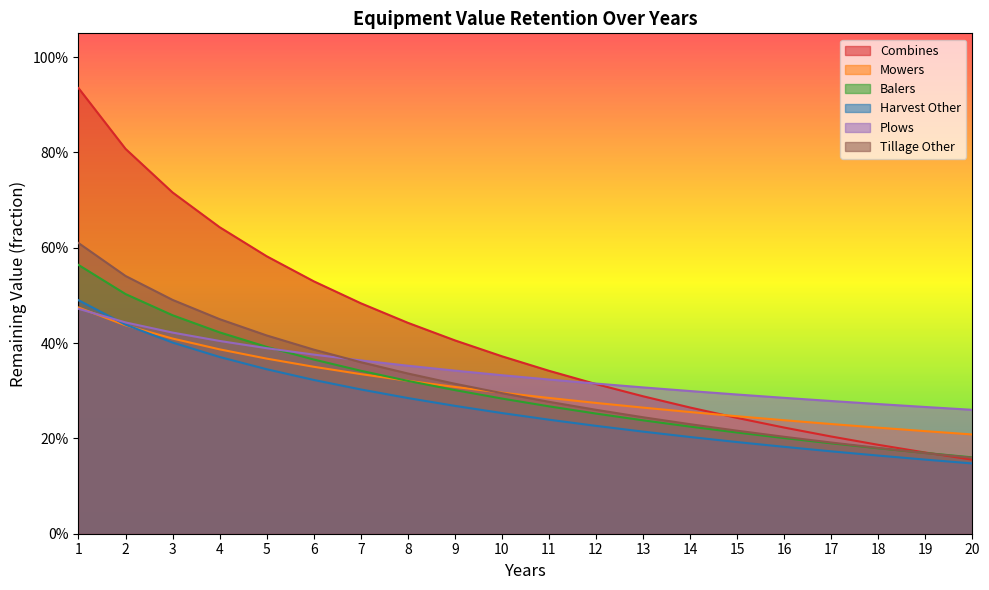

Is it true that Mowers equals 0.2 at 15?

False